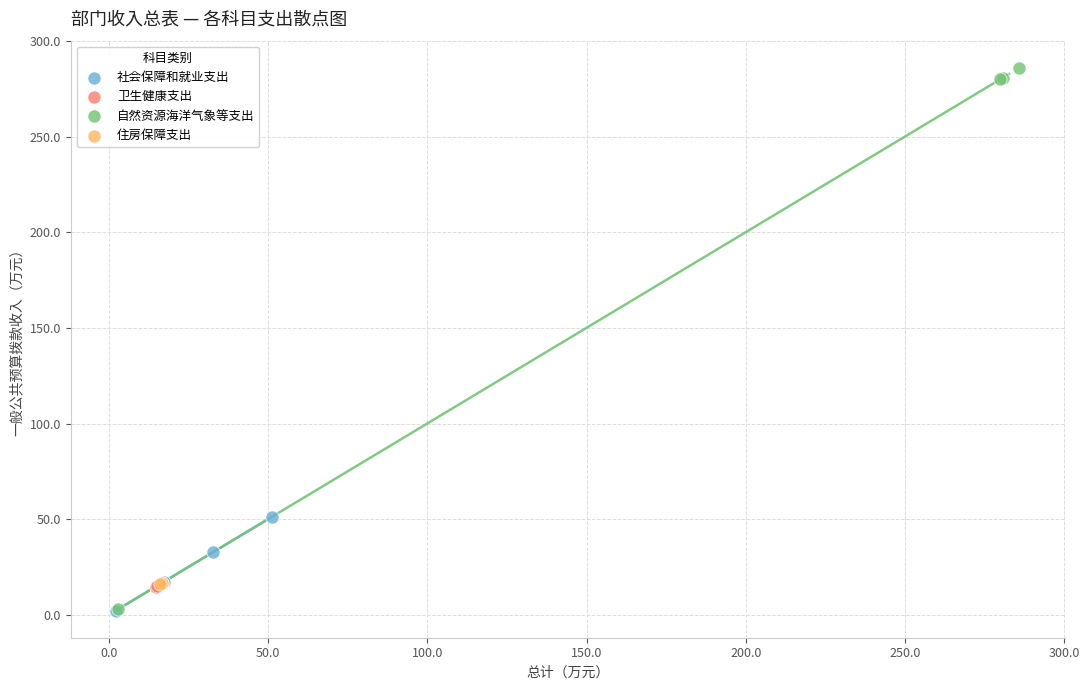

Which series contains the highest Y value?

自然资源海洋气象等支出